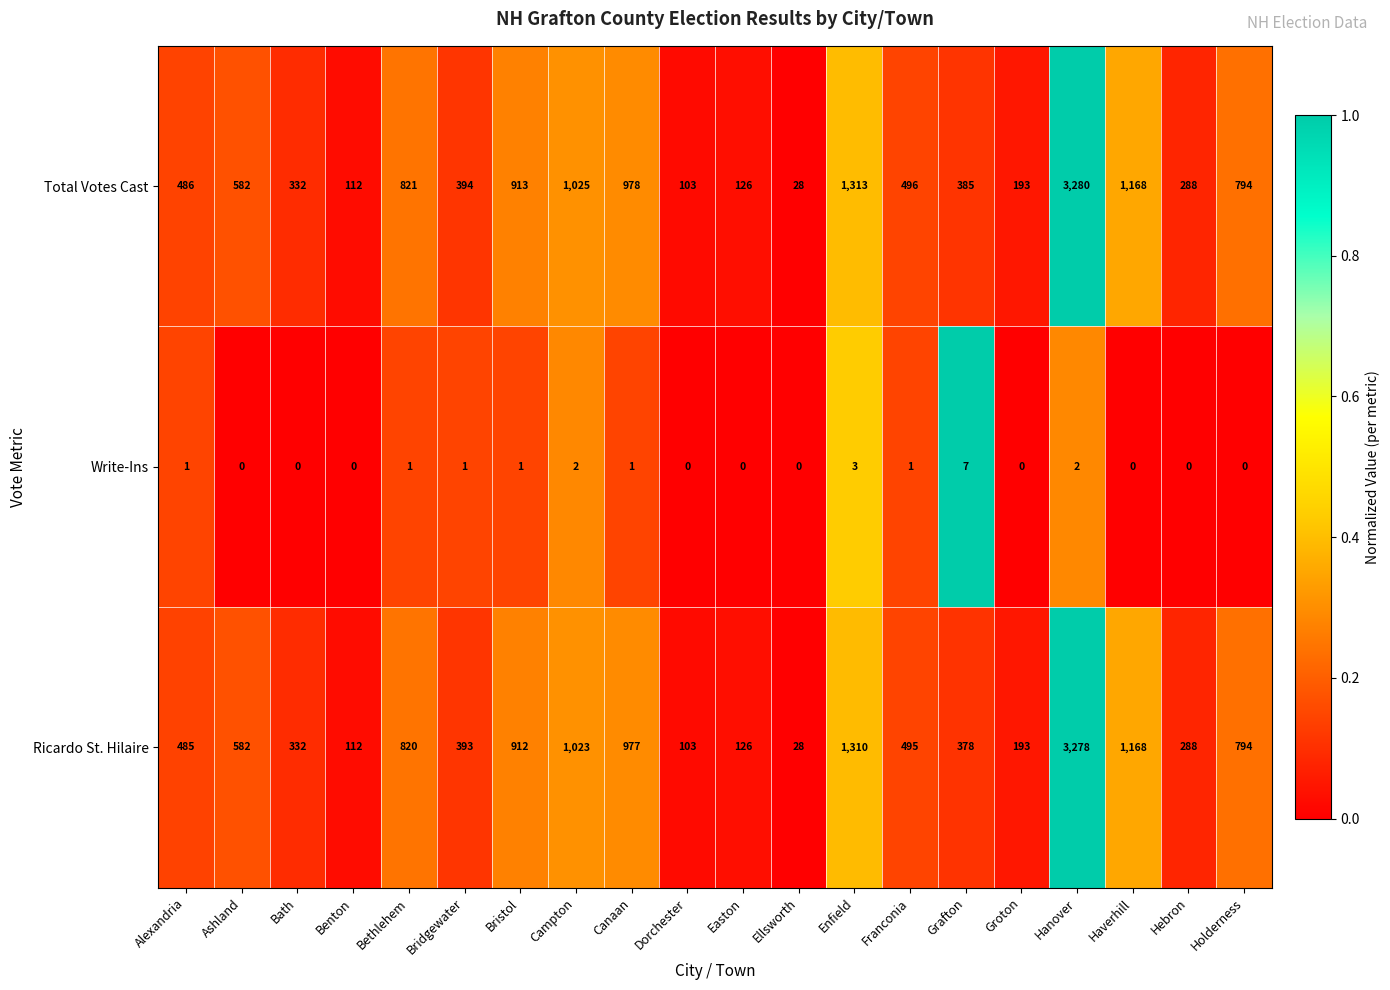

Which series has the largest range (max minus min)?

Total Votes Cast